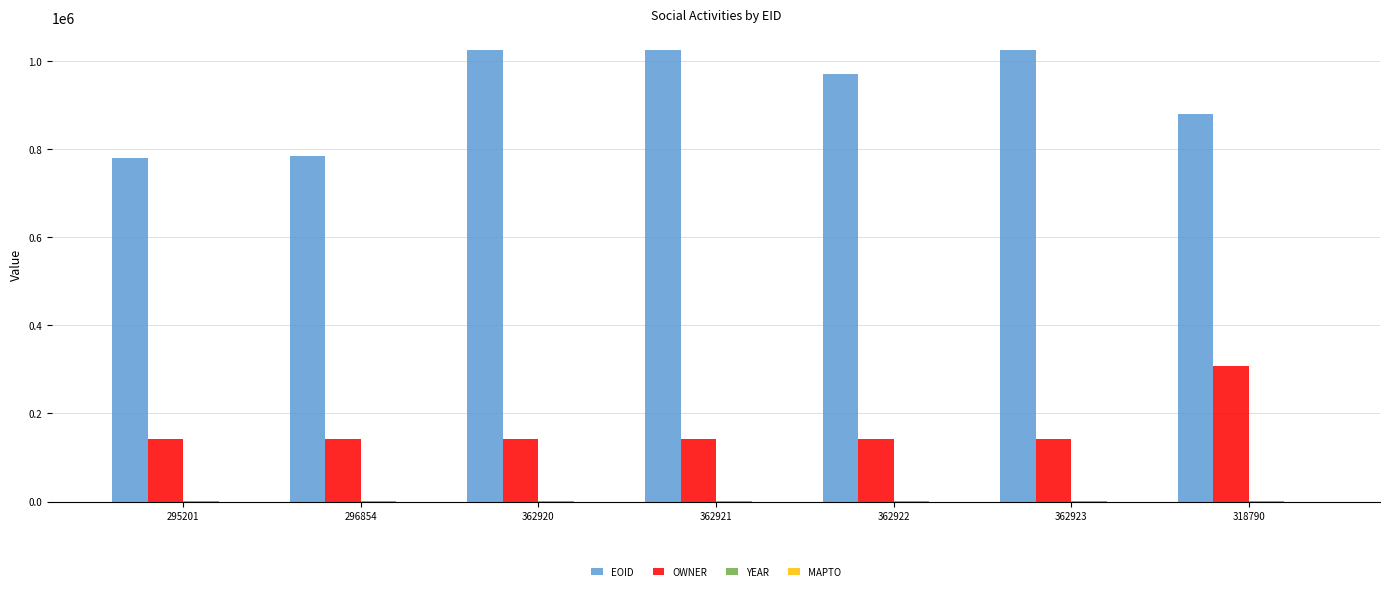

What is the sum of the EOID values at 362920 and 362921?

2049097